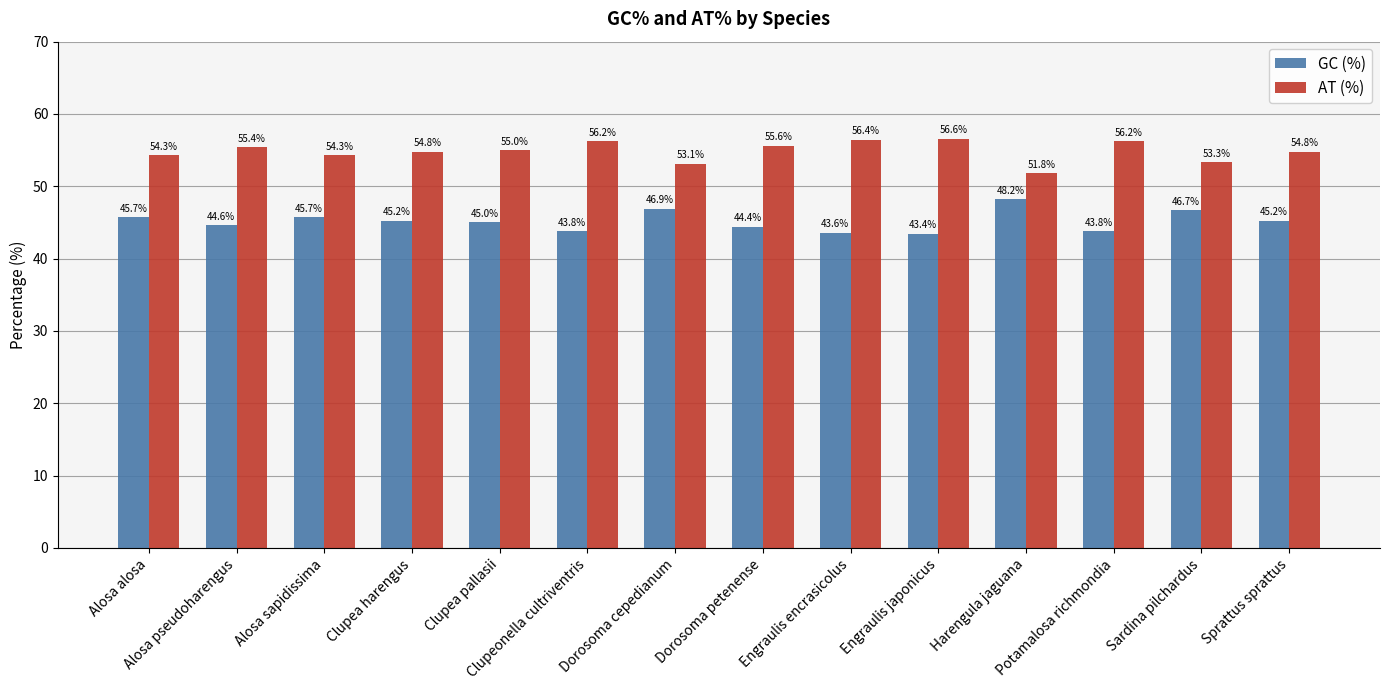

What is the lowest value of the GC (%) series?

43.4